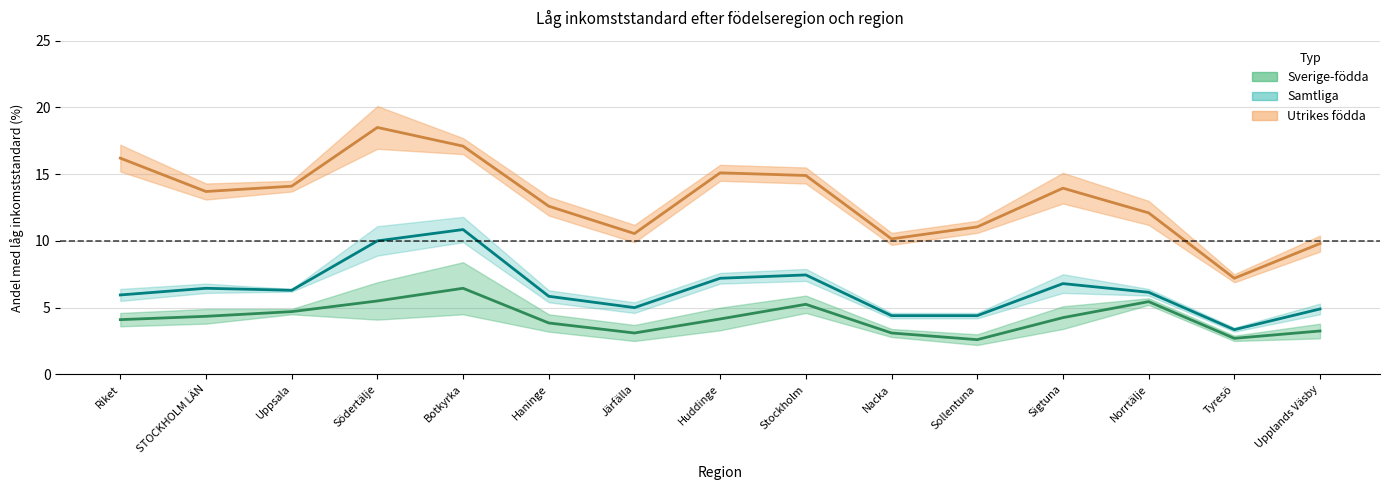

True or false: Sverige-födda 20+ and Samtliga 20+ intersect in this chart.

False